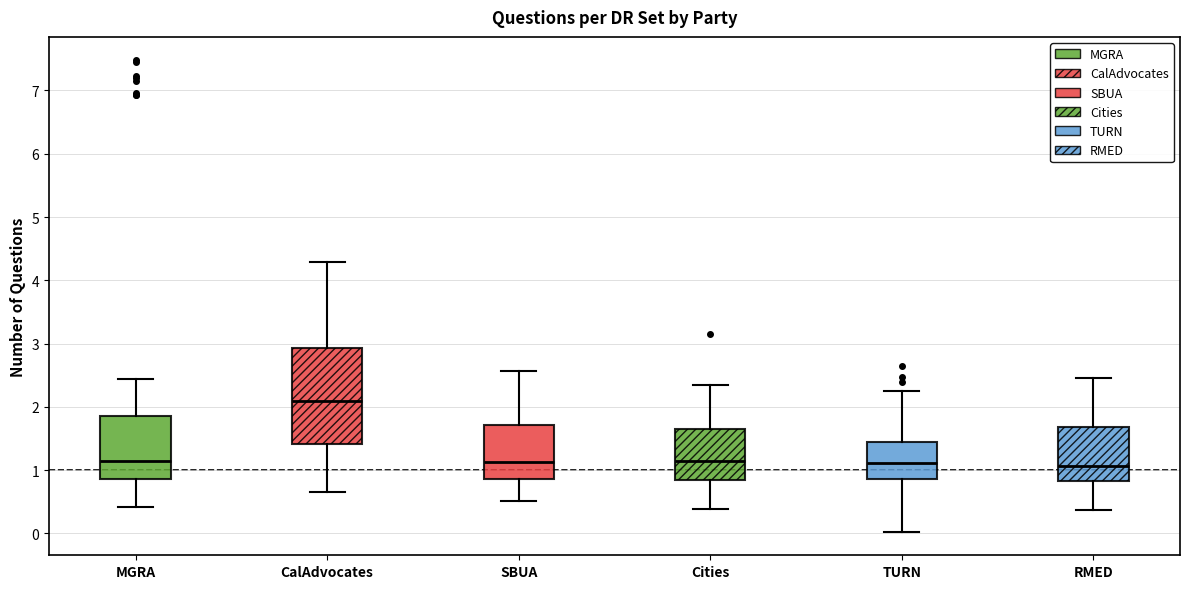

Reading left to right, read every box against the y-axis: the position of its median line, the range the box covers, and the ends of its whiskers. The values are not printed on the chart, so give them approximately, as read against the axis.

MGRA: median 1.1, box 0.9 to 1.9, whiskers 0.4 to 2.4
CalAdvocates: median 2.1, box 1.4 to 2.9, whiskers 0.6 to 4.3
SBUA: median 1.1, box 0.9 to 1.7, whiskers 0.5 to 2.6
Cities: median 1.1, box 0.8 to 1.7, whiskers 0.4 to 2.3
TURN: median 1.1, box 0.9 to 1.4, whiskers 0.0 to 2.2
RMED: median 1.1, box 0.8 to 1.7, whiskers 0.4 to 2.5